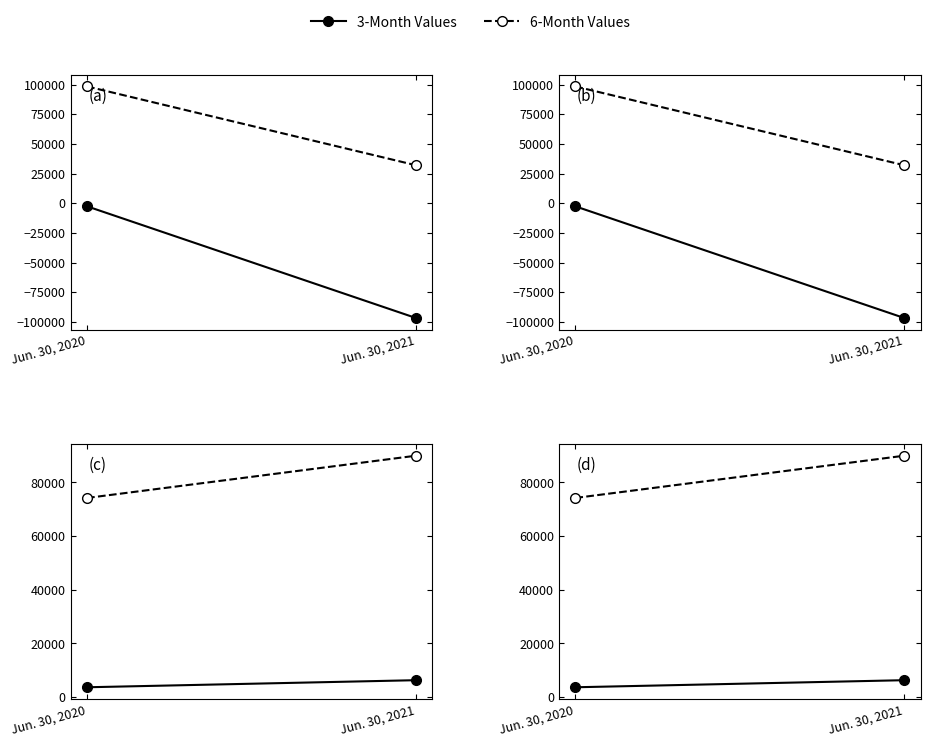

Where is 3-Month Values nearest to the value 5003?

Jun. 30, 2020